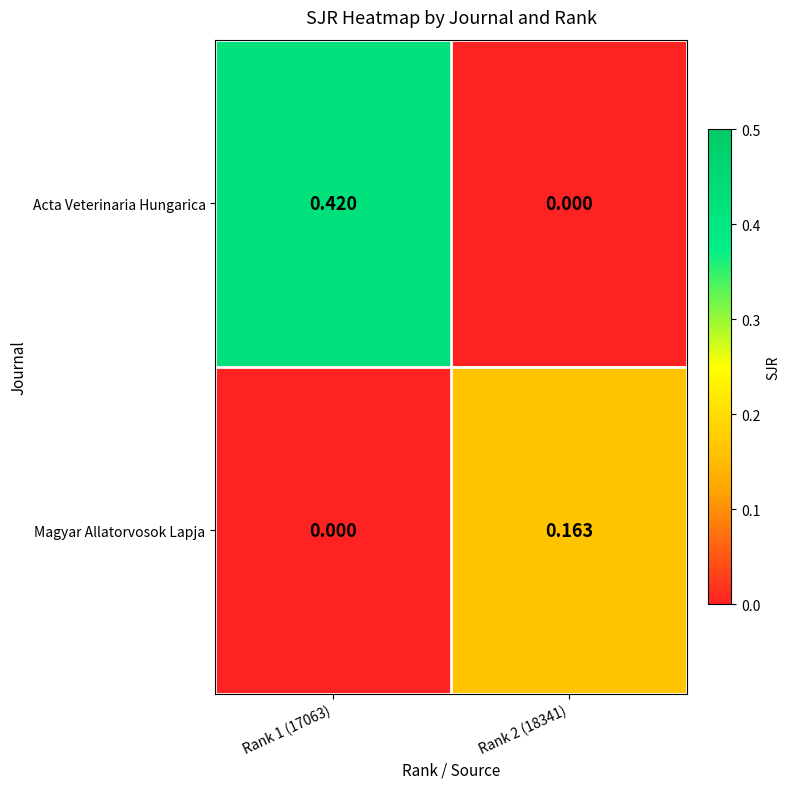

Which series has the widest spread of values?

Acta Veterinaria Hungarica